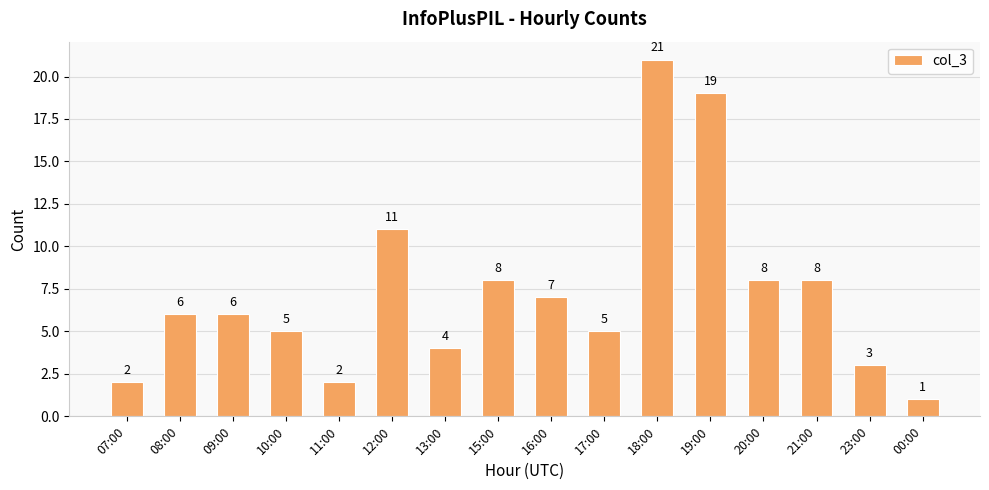

The value at 15:00 is 8. True or false?

True